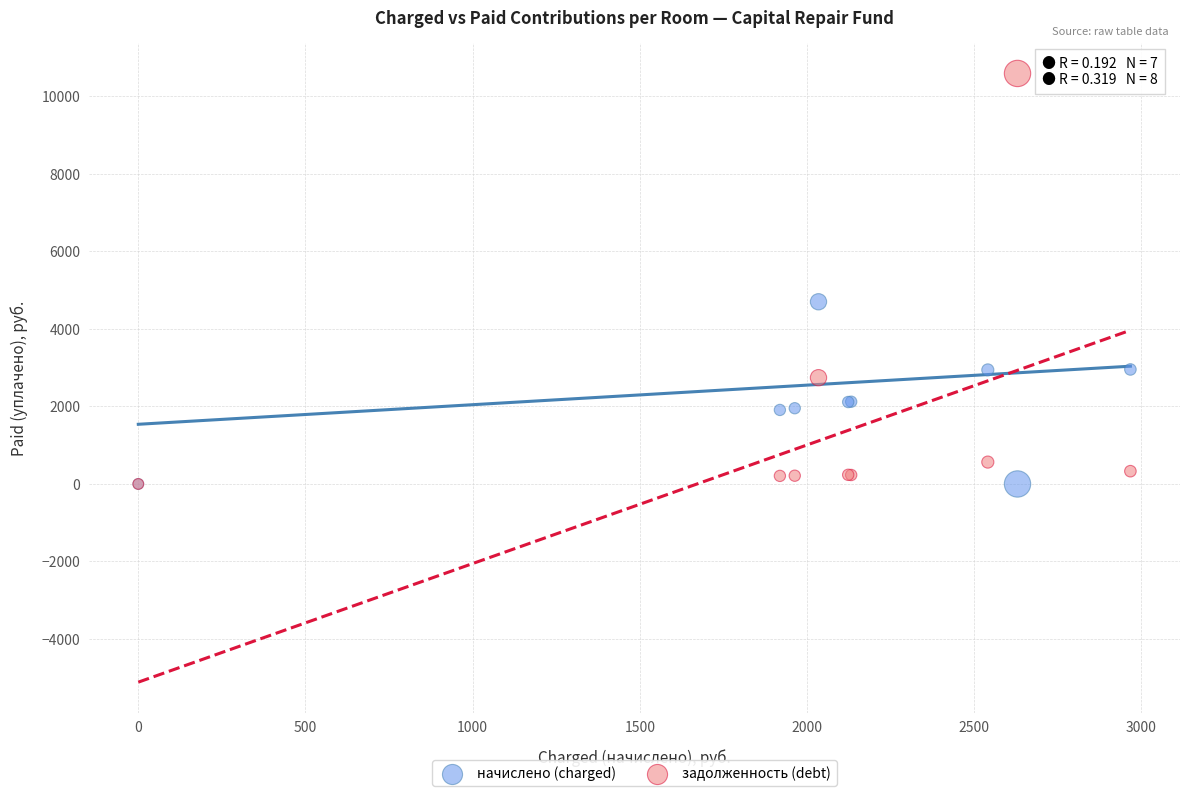

In the задолженность (debt) series, what Y value is closest to 5295?

2741.3